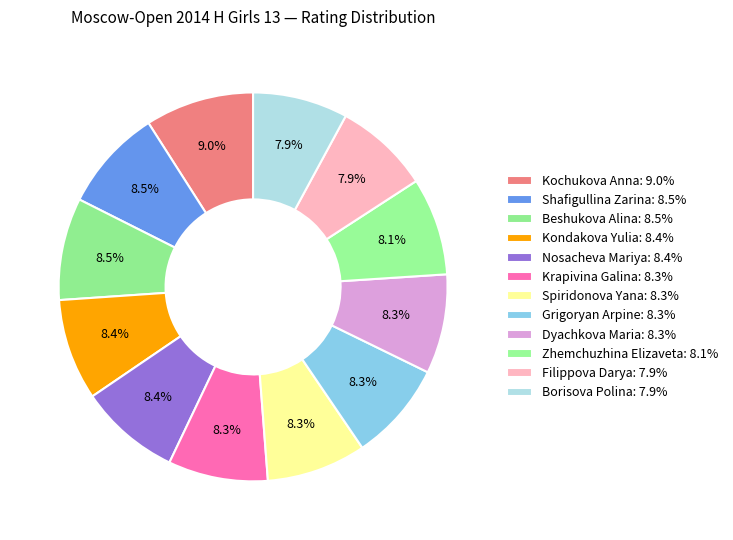

What percentage is the Shafigullina Zarina slice, to the nearest percent?

9%